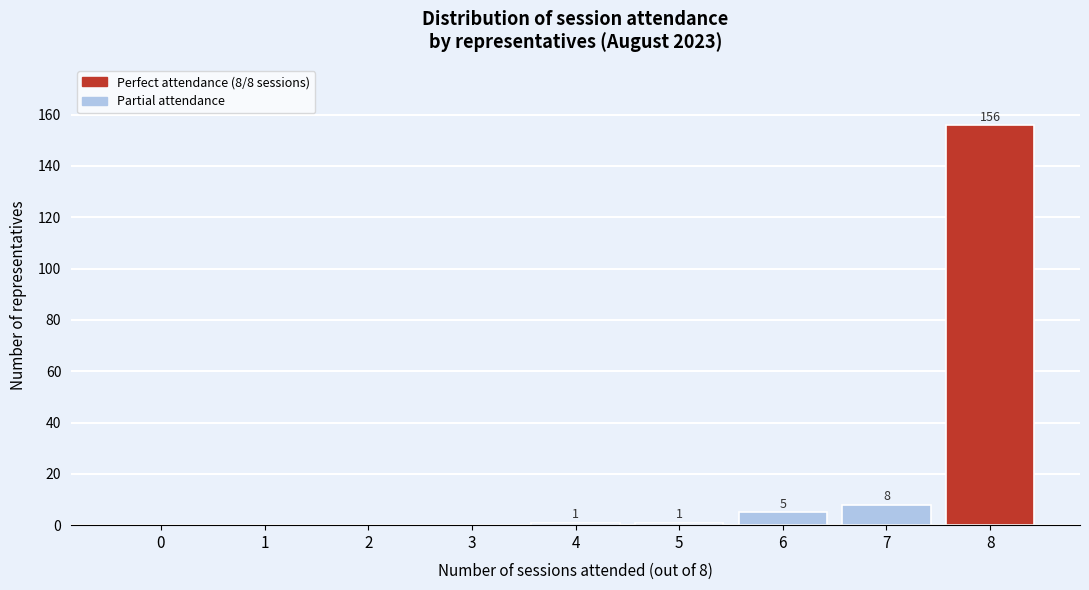

Reading left to right, list all the values displayed in this chart.

0=0	1=0	2=0	3=0	4=1	5=1	6=5	7=8	8=156